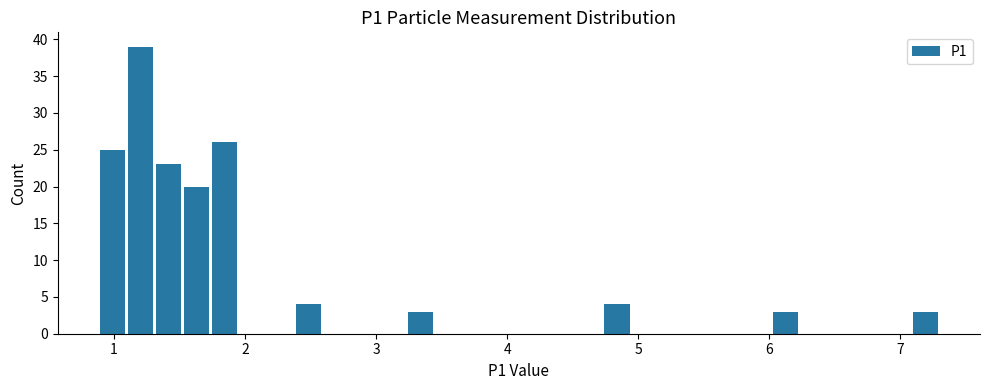

Read against the x-axis, roughly where is the centre of the tallest bar?

1.2